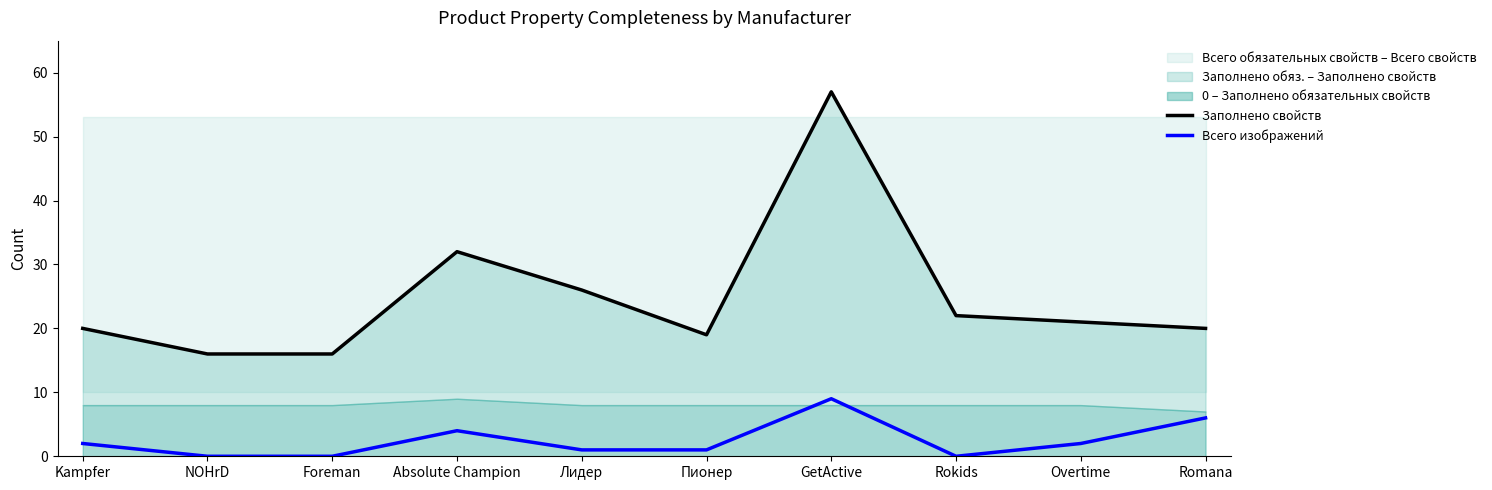

The Всего изображений series shows -6 at NOHrD. True or false?

False